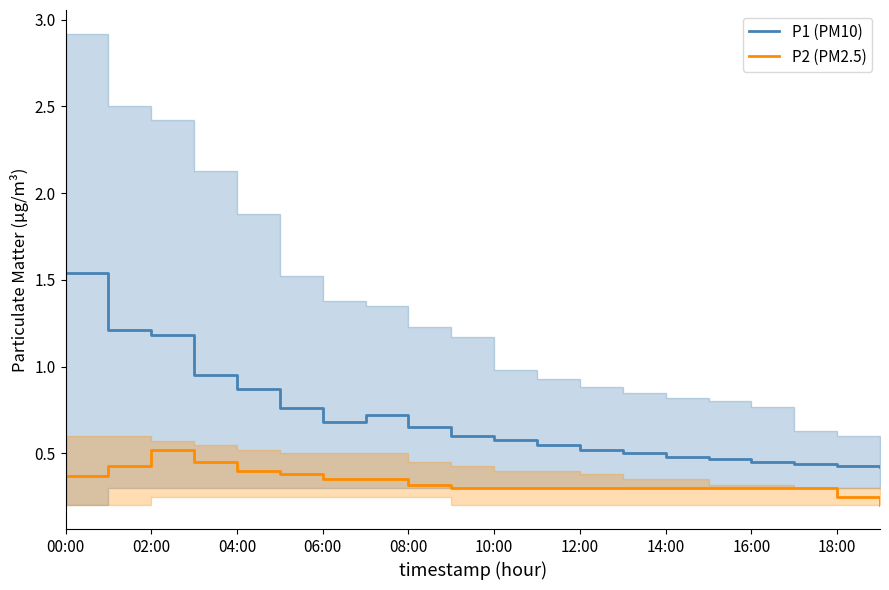

Which category has the highest value in the P2 (PM2.5) series?

02:00